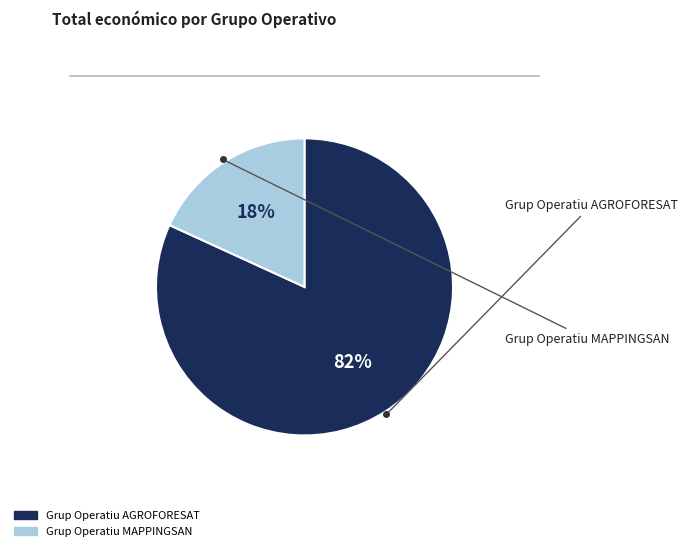

What is the largest slice in the pie chart?

Grup Operatiu AGROFORESAT